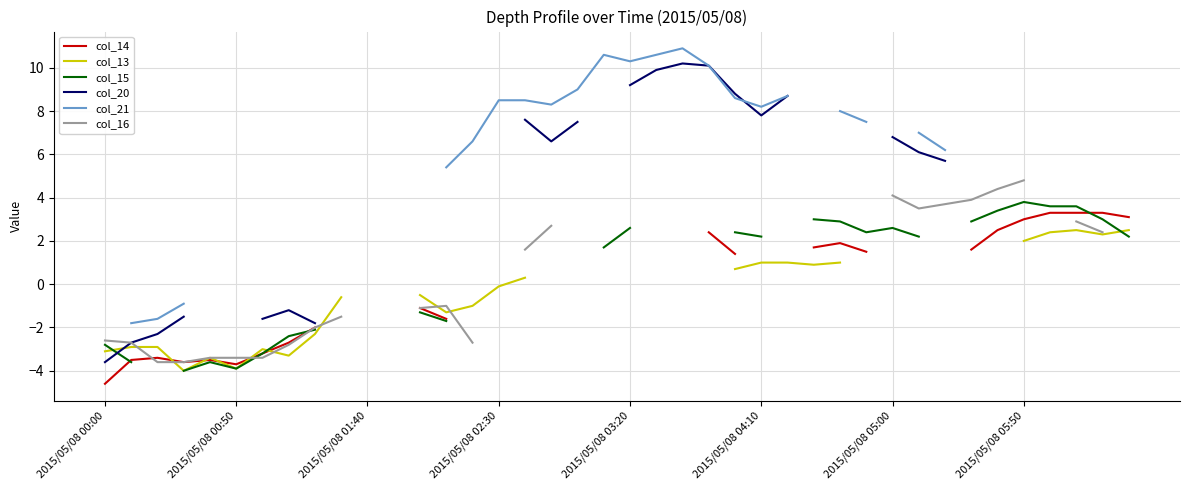

What position from the right is 11?

29